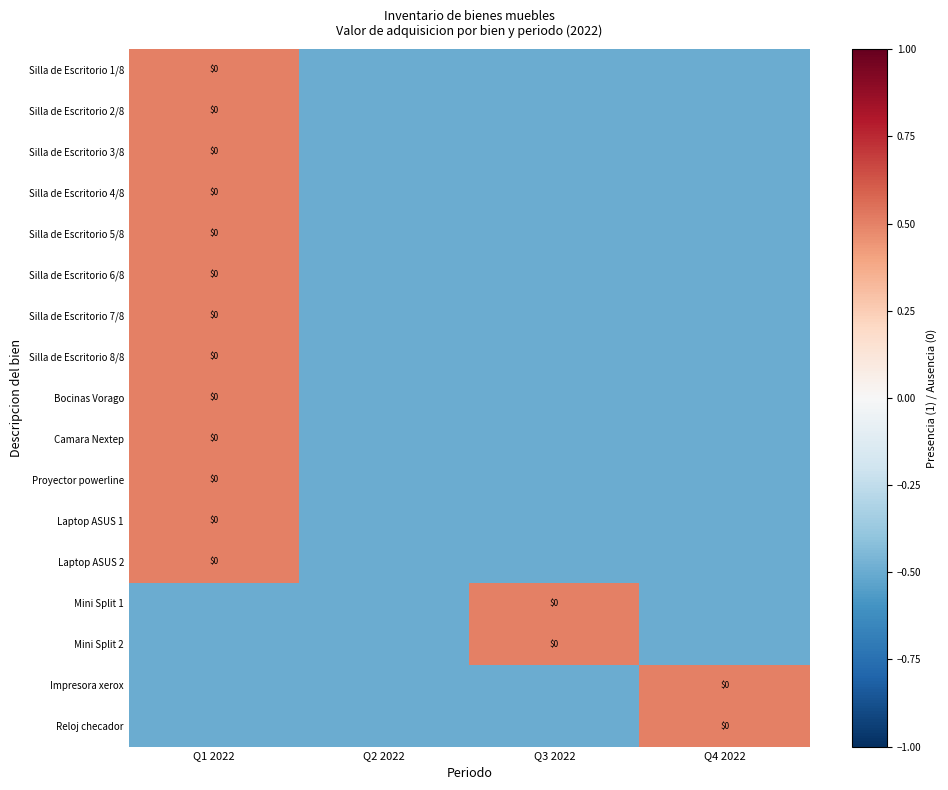

What is the total value across all series at Q2 2022?

-8.5